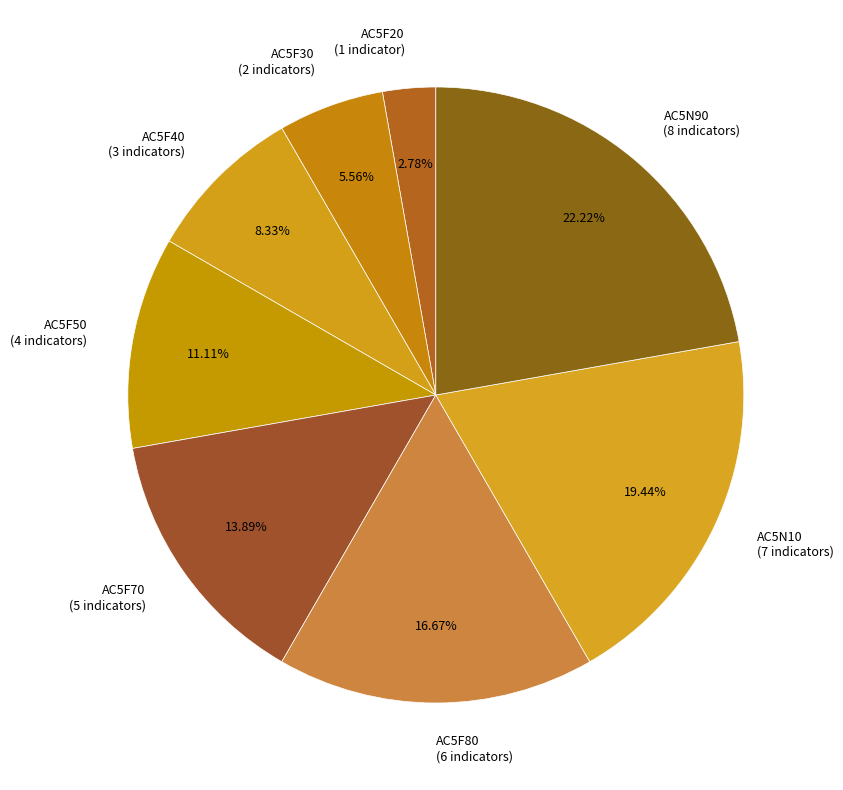

How much of the chart is everything except AC5N90?

77.8%